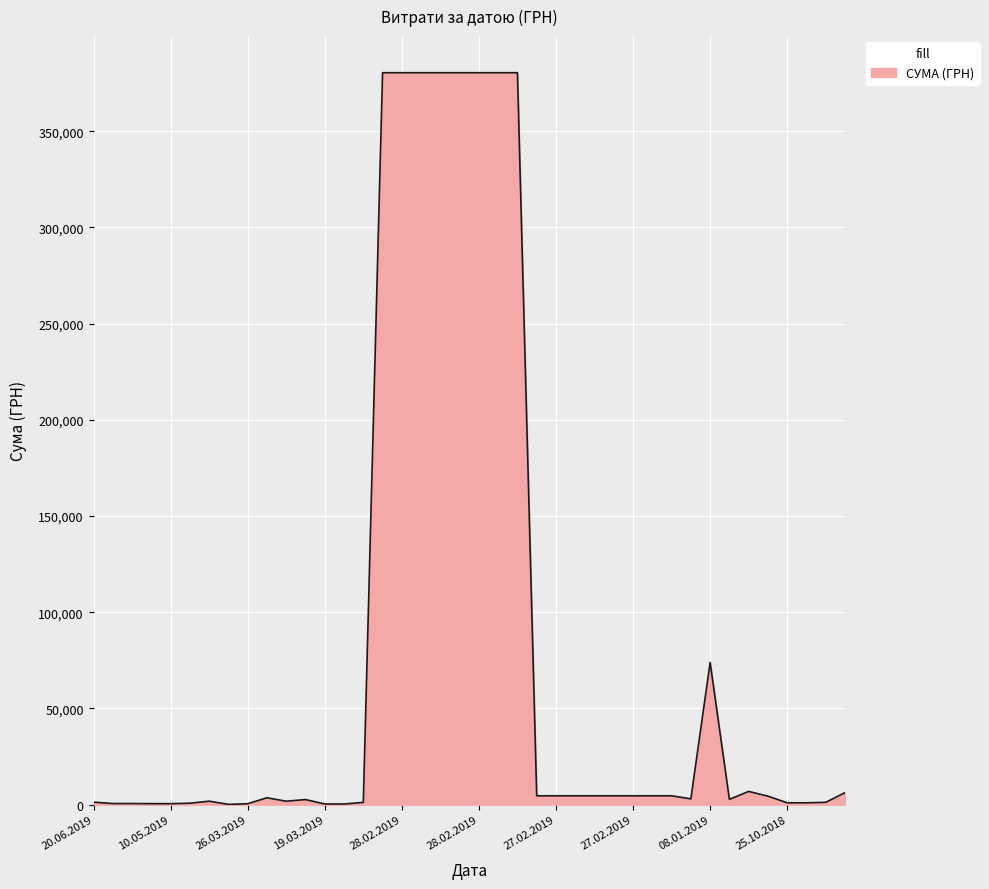

What is the maximum value shown in the chart?

380463.3